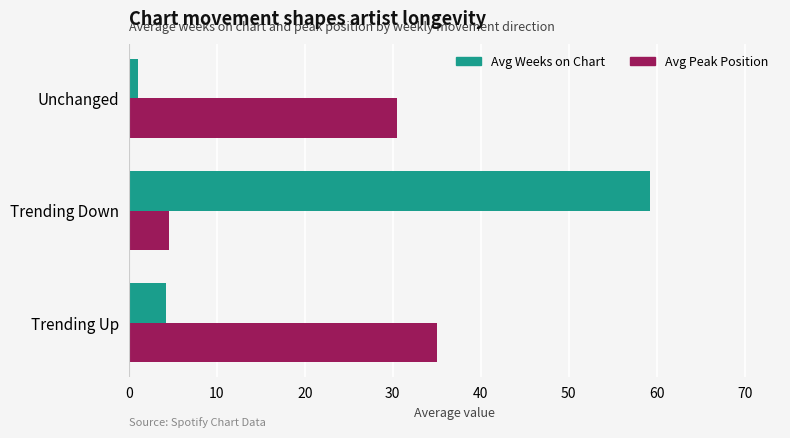

Rank the series by their maximum value, from lowest to highest.

Avg Peak Position, Avg Weeks on Chart